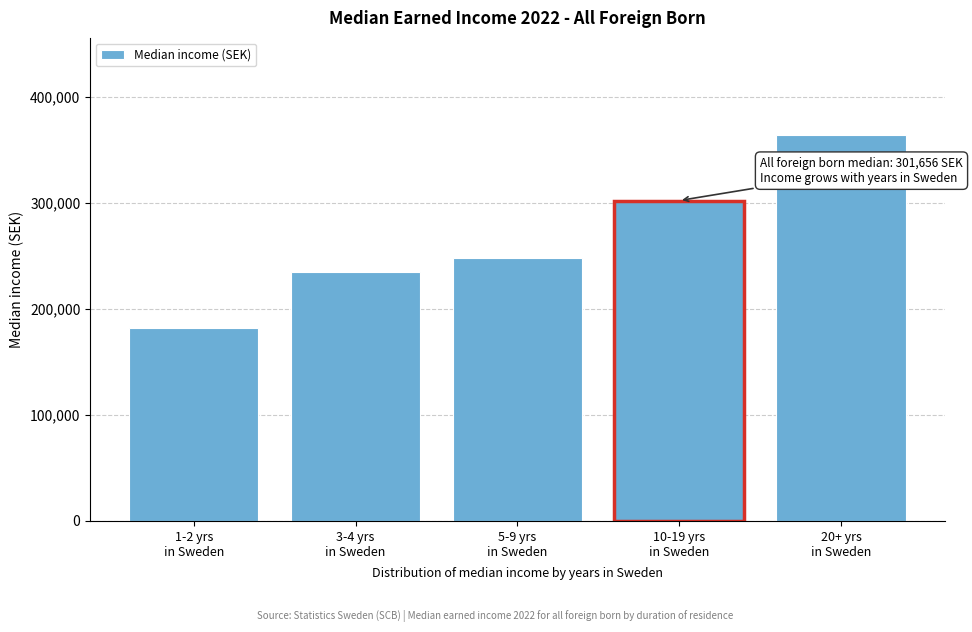

Reading left to right, extract all data points from this chart.

182385	234728	247491	302110	364400